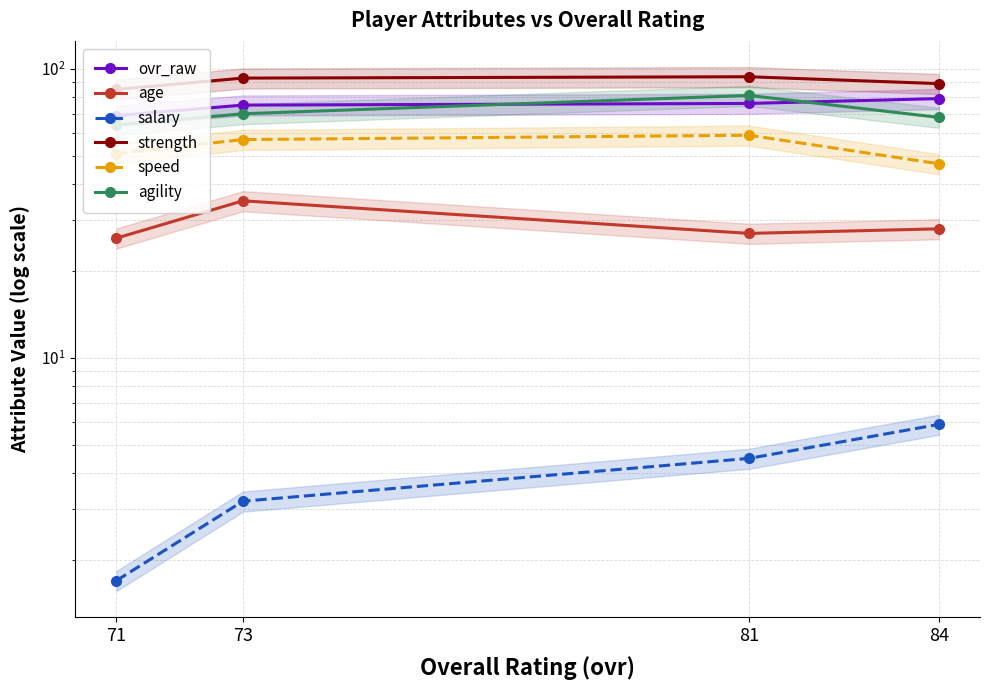

At which category does speed reach its first local peak?

81